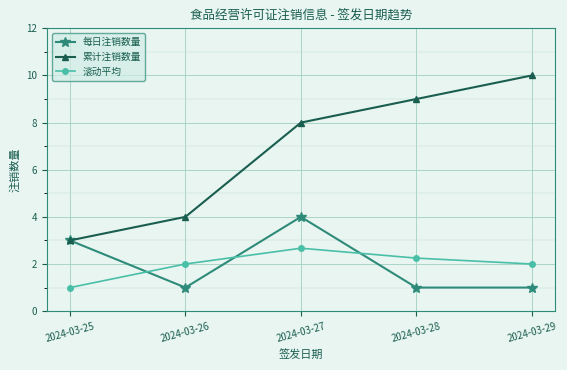

True or false: 累计注销数量 and 滚动平均 intersect in this chart.

False